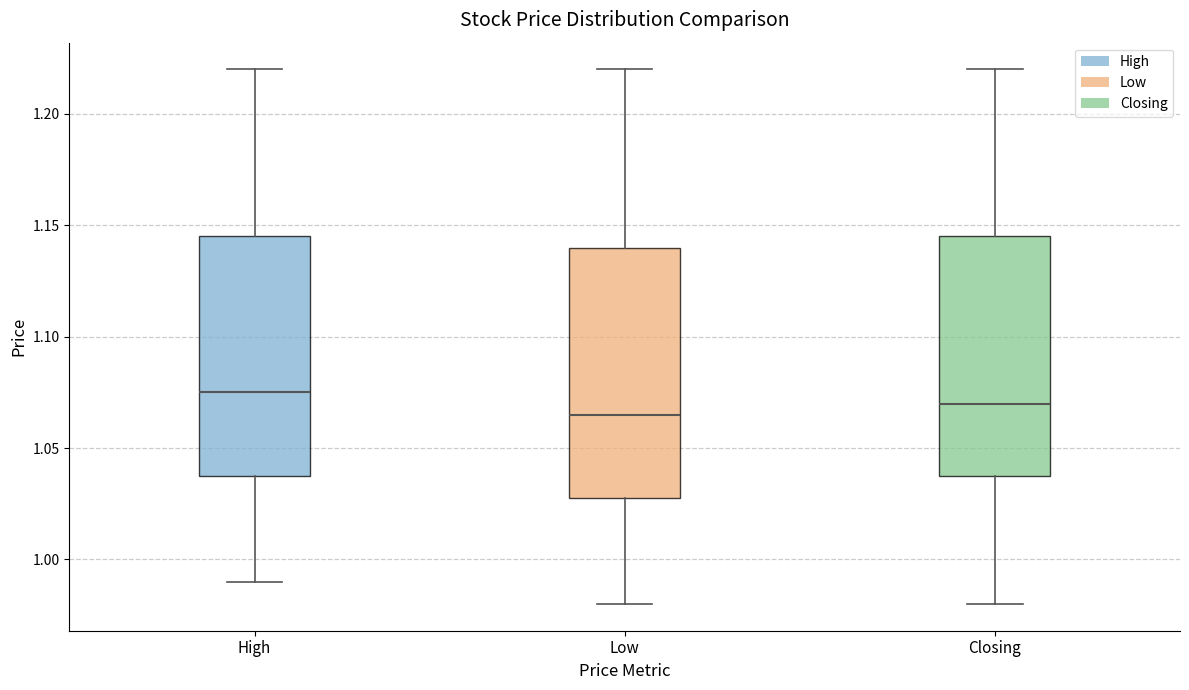

Where does the median line of the box for High sit on the y-axis? The values are not printed on the chart, so give them approximately, as read against the axis.

1.075